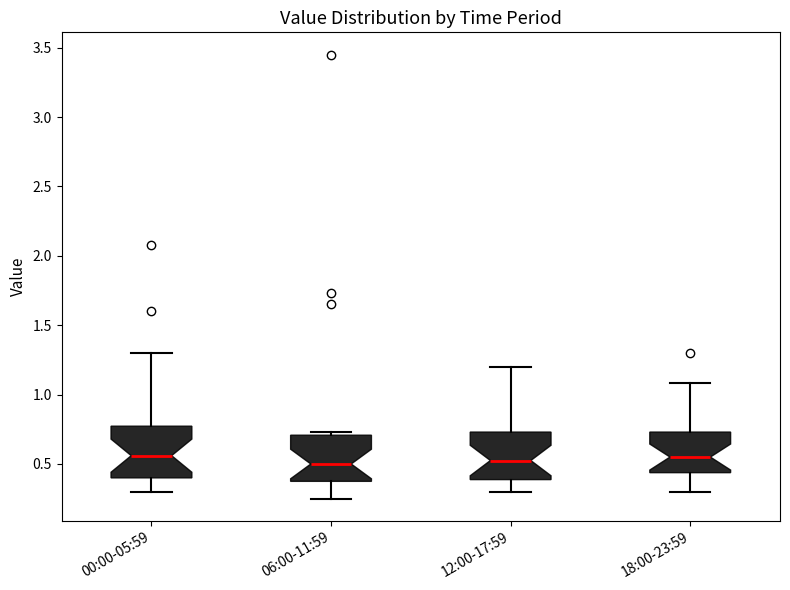

Where does the median line of the box for 12:00-17:59 sit on the y-axis? The values are not printed on the chart, so give them approximately, as read against the axis.

0.55